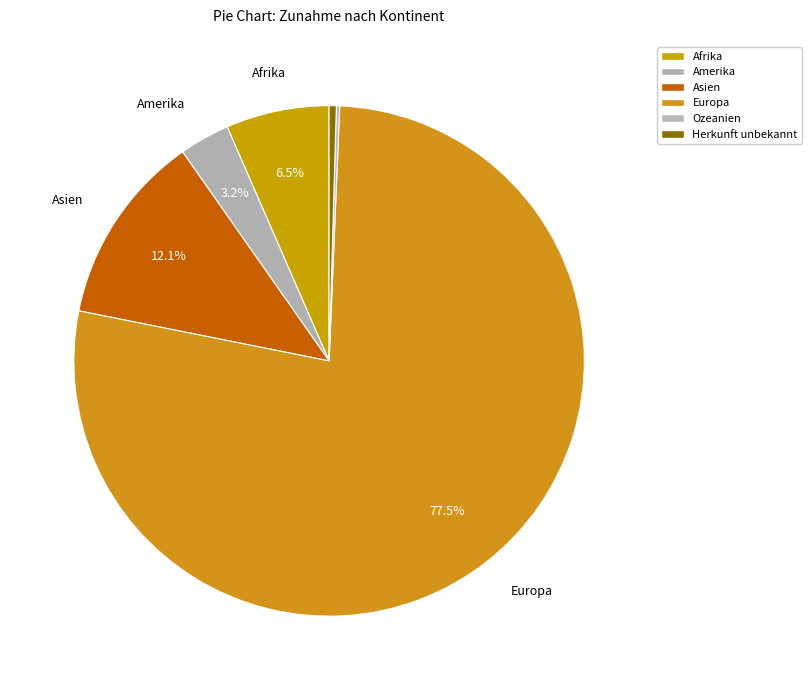

What percentage do Afrika and Asien together represent?

18.7%